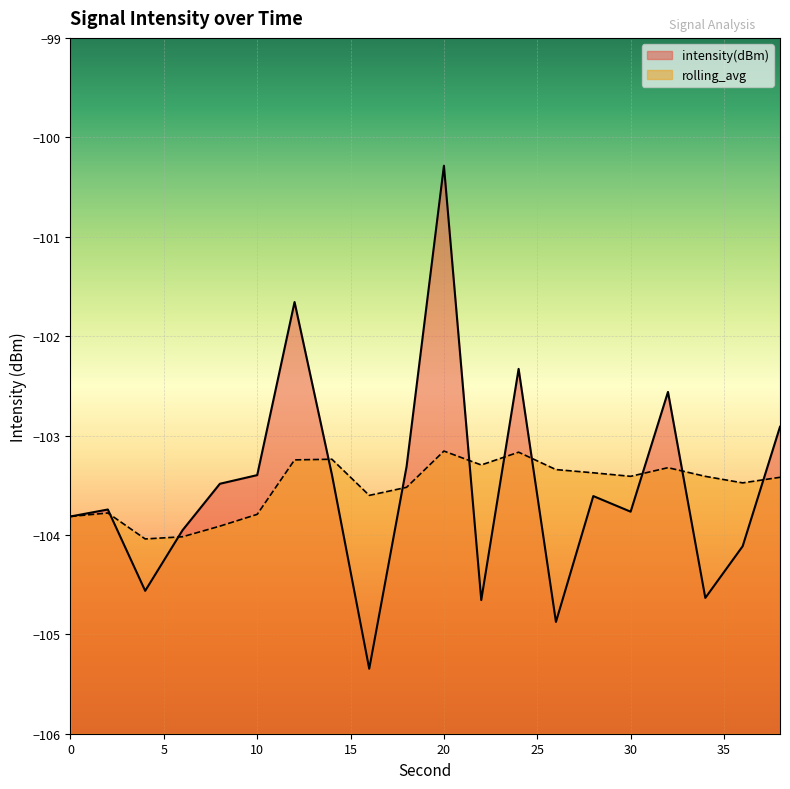

What is the spread (max minus min) of values at 36?

0.6